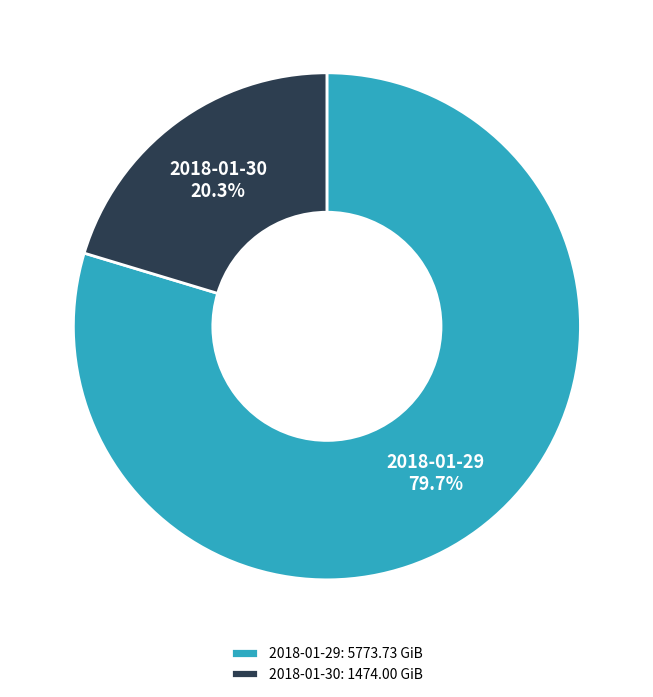

Does 2018-01-30 account for over 50% of the chart?

No